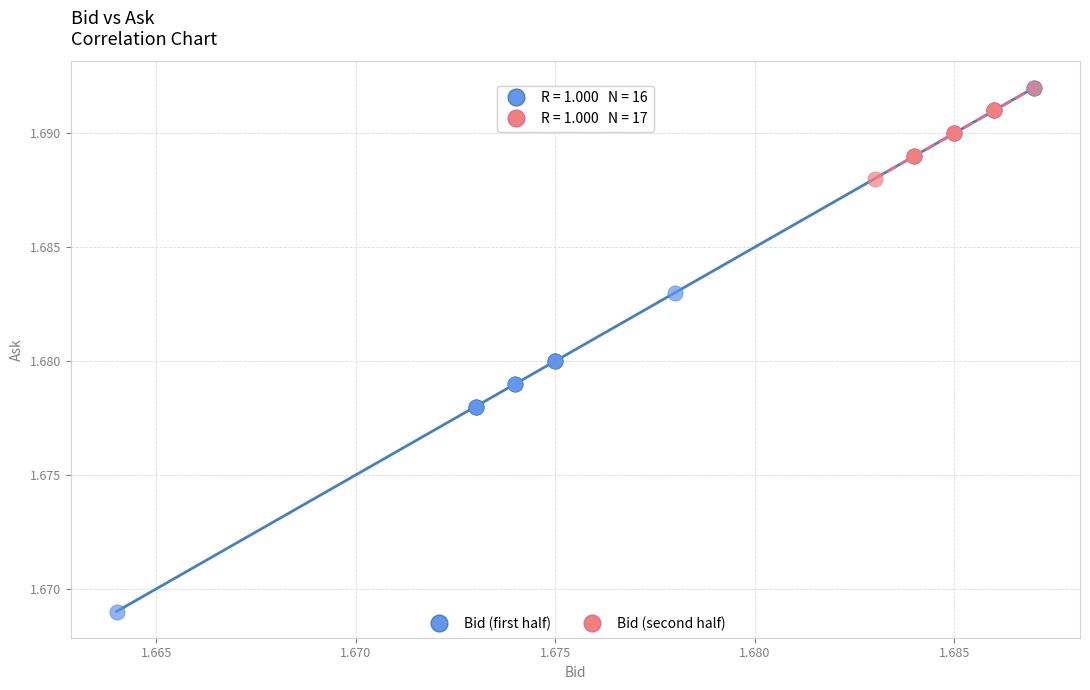

What are all the series names shown in the legend?

Bid (first half), Bid (second half)